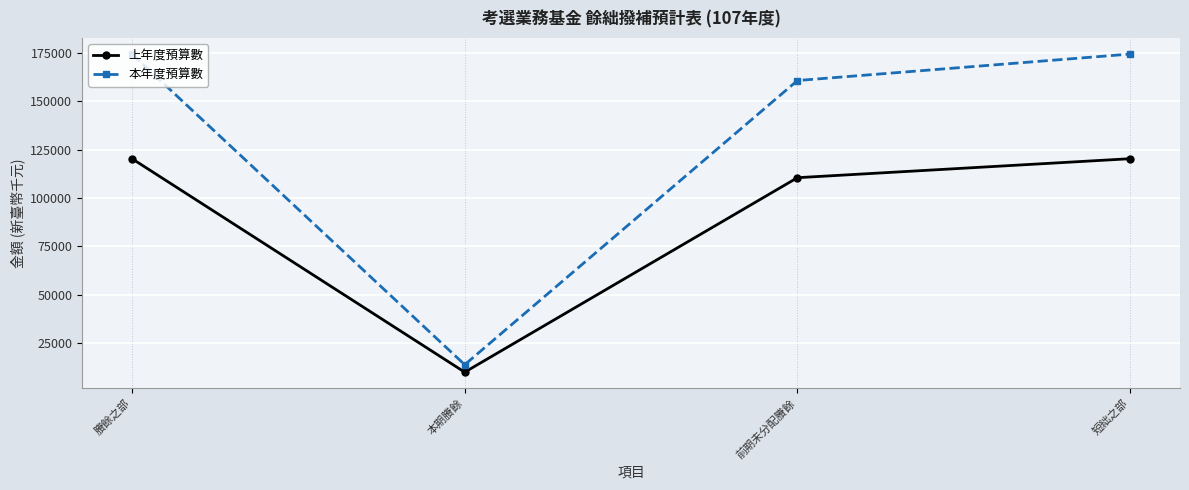

True or false: 上年度預算數 and 本年度預算數 intersect in this chart.

False